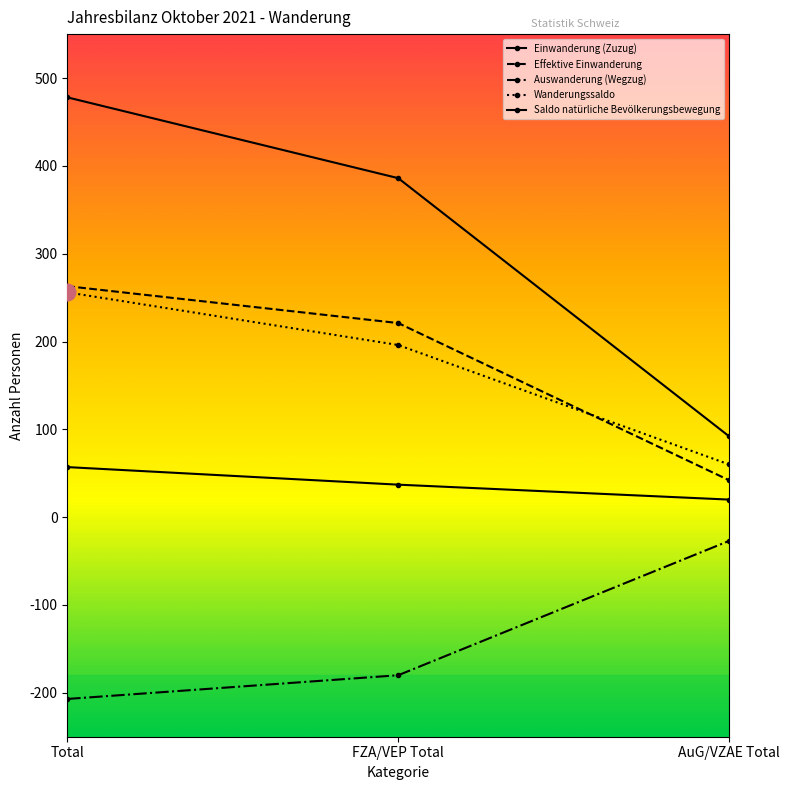

How many distinct data groups are displayed?

5